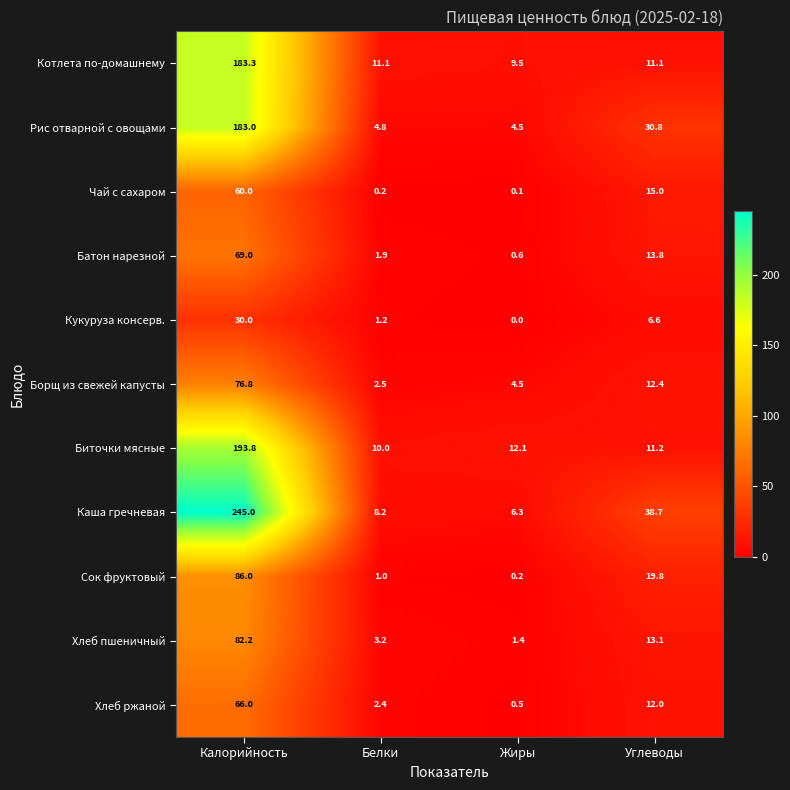

What is the average value of the Котлета по-домашнему series?

53.8